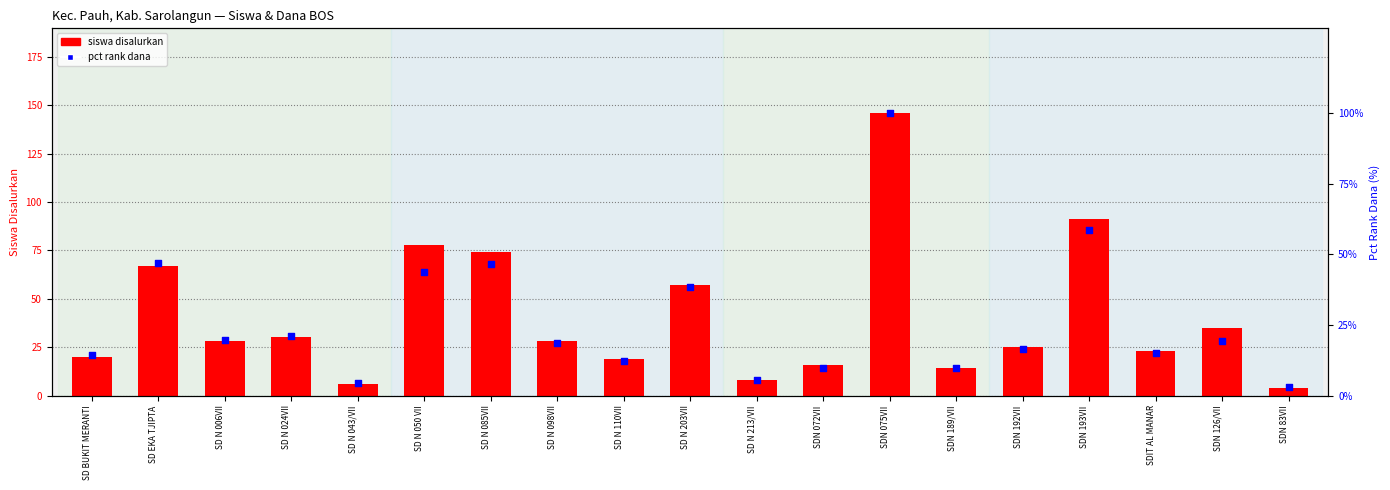

Which series has the largest Y range (max minus min)?

siswa disalurkan